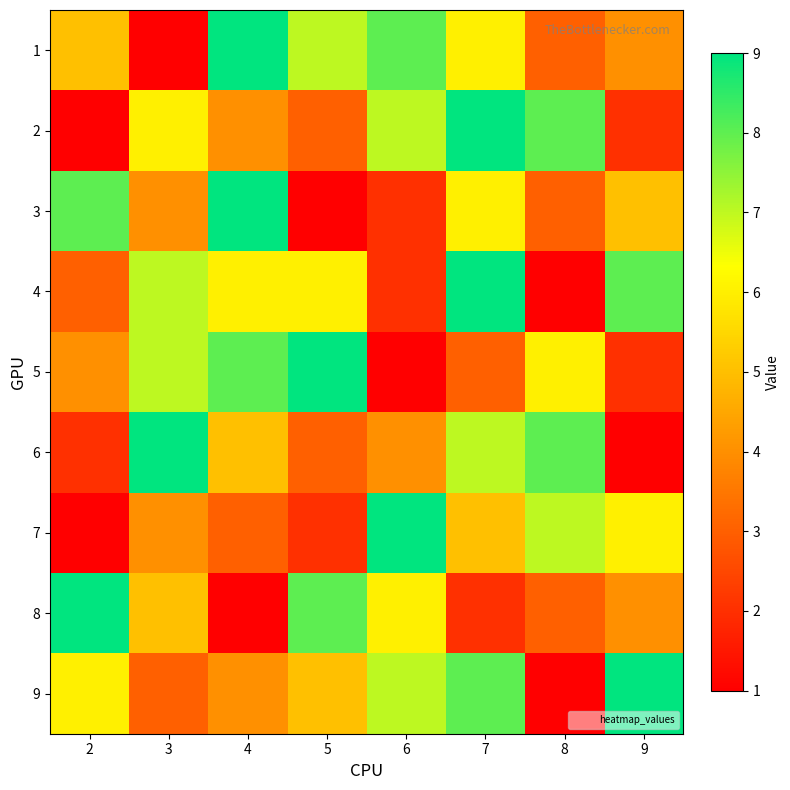

Which label corresponds to the largest value in the chart?

4